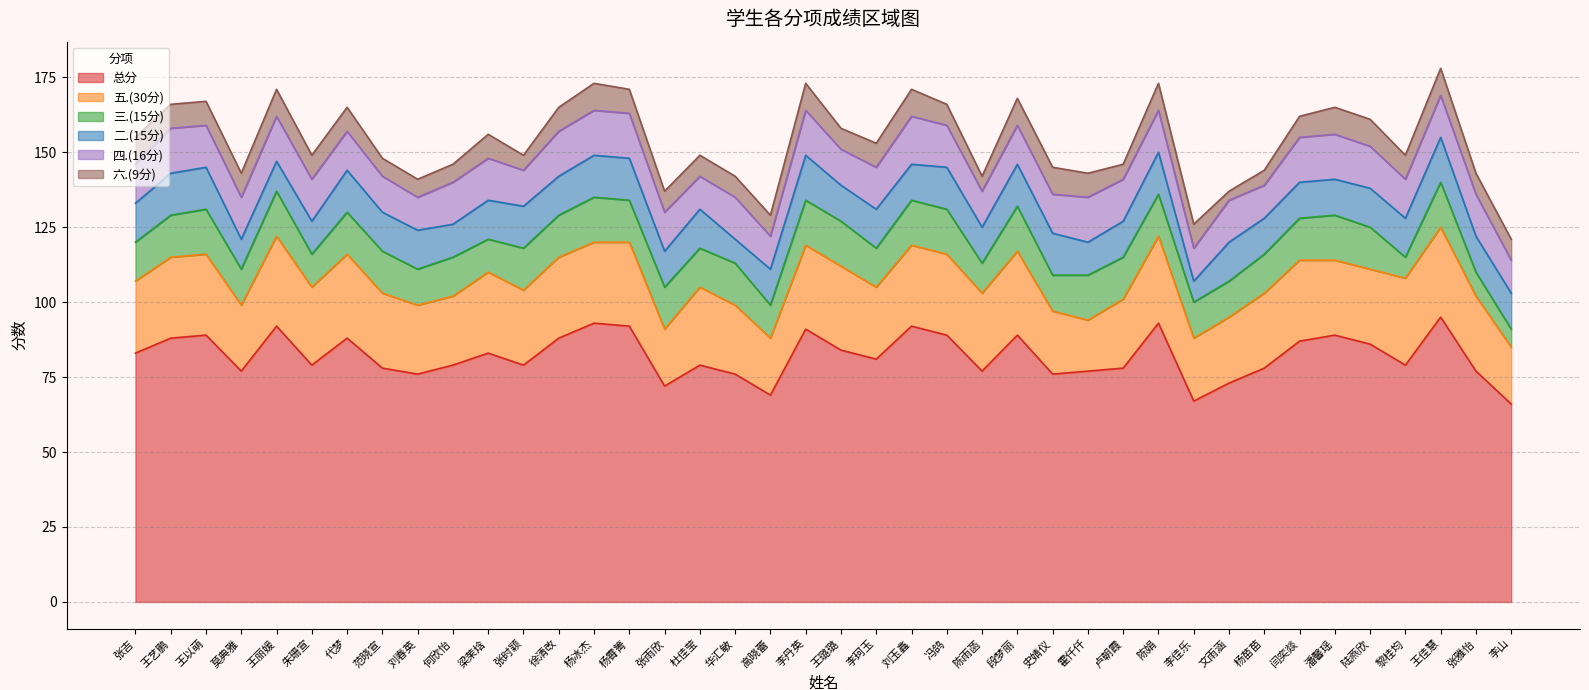

What are all the series names shown in the legend?

总分, 五.(30分), 三.(15分), 二.(15分), 四.(16分), 六.(9分)